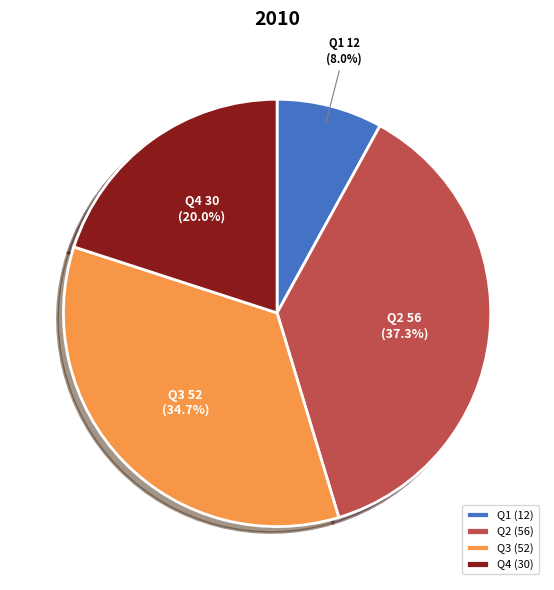

What percentage do Q1 and Q2 together represent?

45.3%